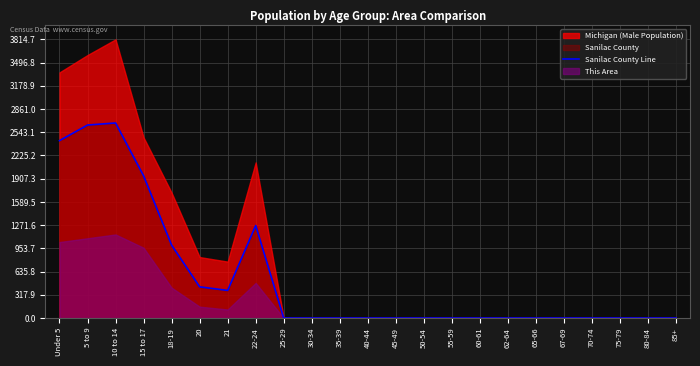

List the labels in order of value, largest first.

10 to 14, 5 to 9, Under 5, 15 to 17, 22-24, 18-19, 20, 21, 25-29, 30-34, 35-39, 40-44, 45-49, 50-54, 55-59, 60-61, 62-64, 65-66, 67-69, 70-74, 75-79, 80-84, 85+